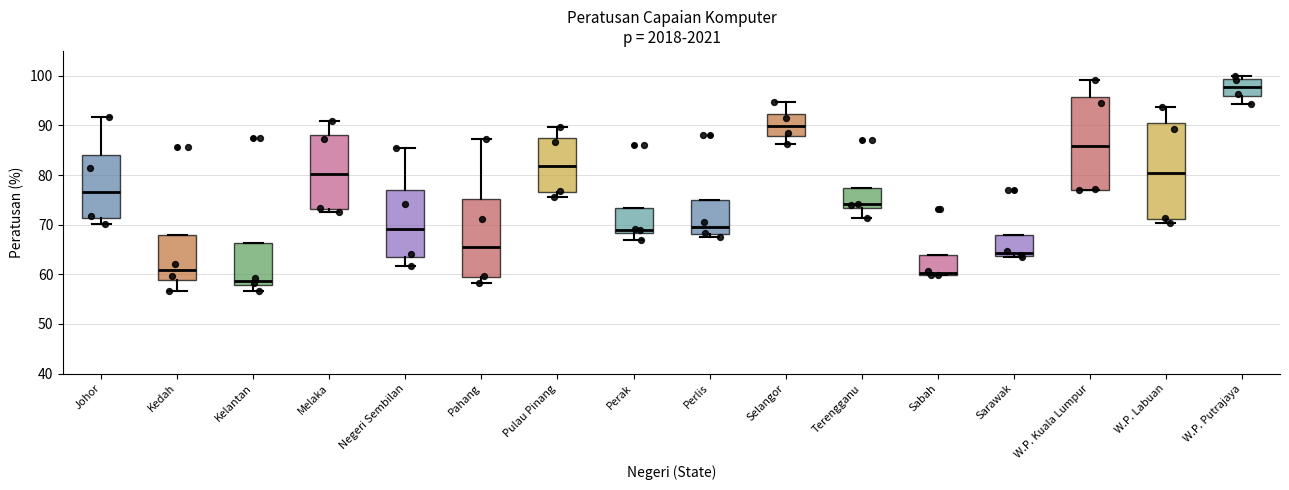

Which box's median line is the lowest?

Kelantan